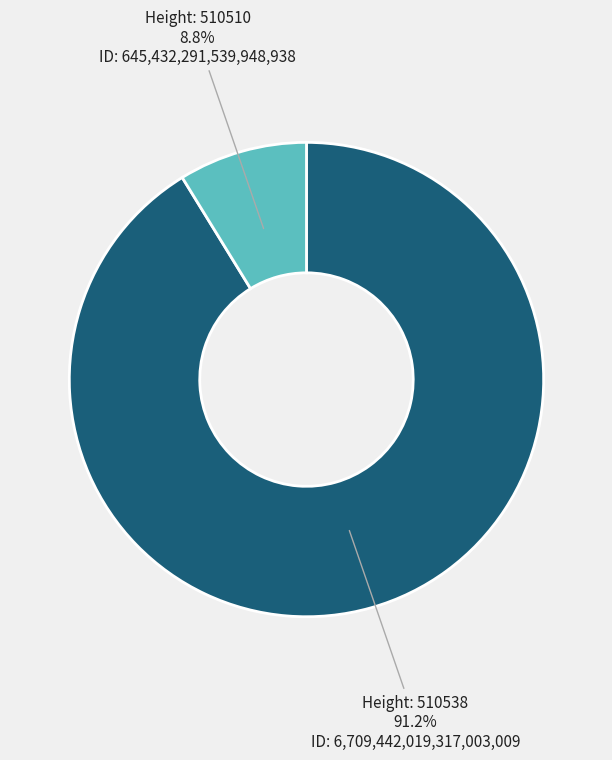

Count the number of slices in the pie.

2